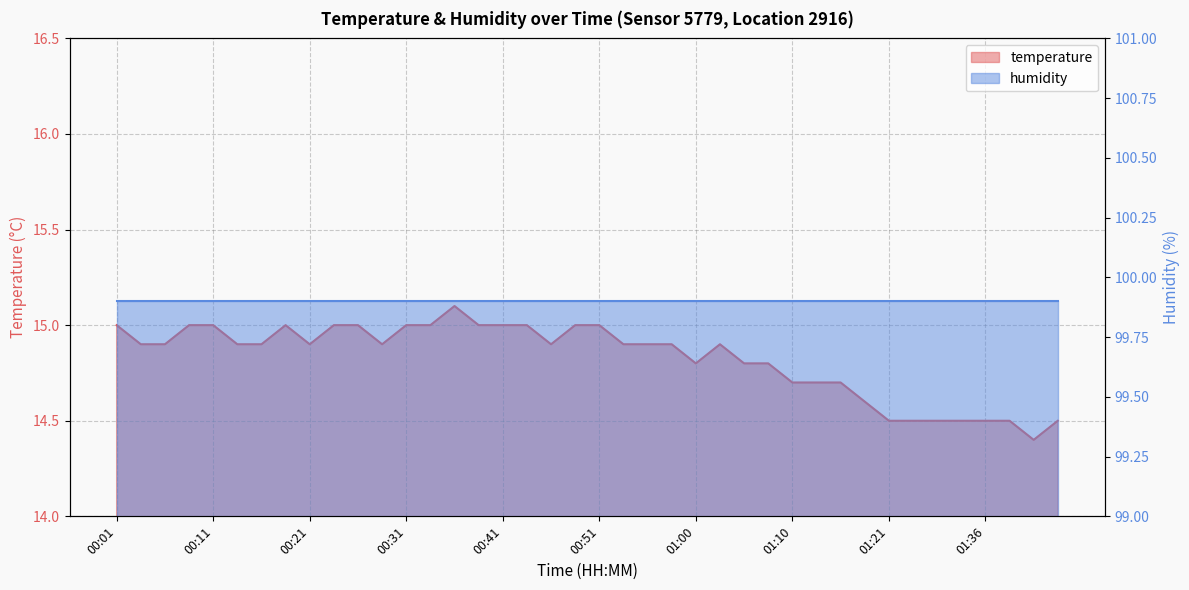

What is the difference between the maximum and minimum values?

0.7